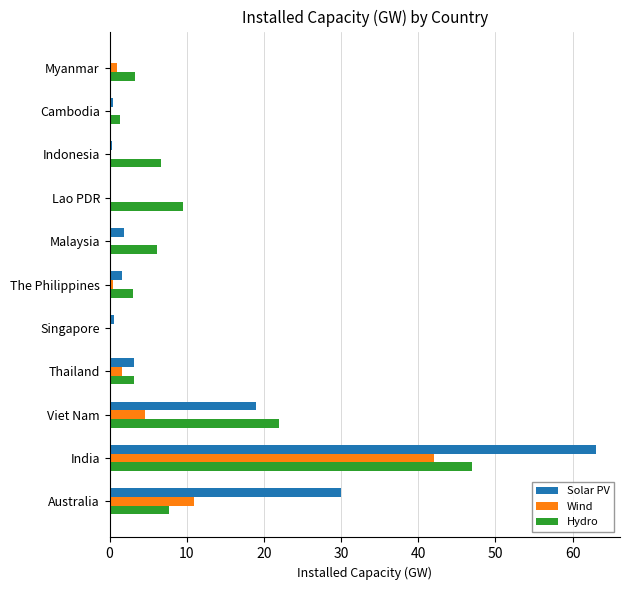

What is the sum of all Wind values?

60.7